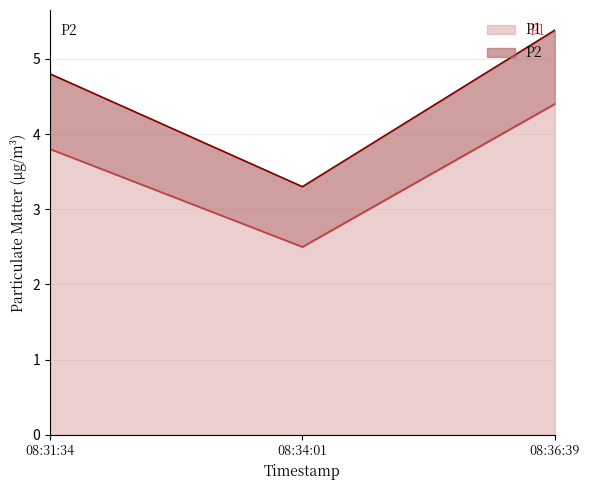

What is the difference between the maximum and second lowest values in the P1 series?

0.6